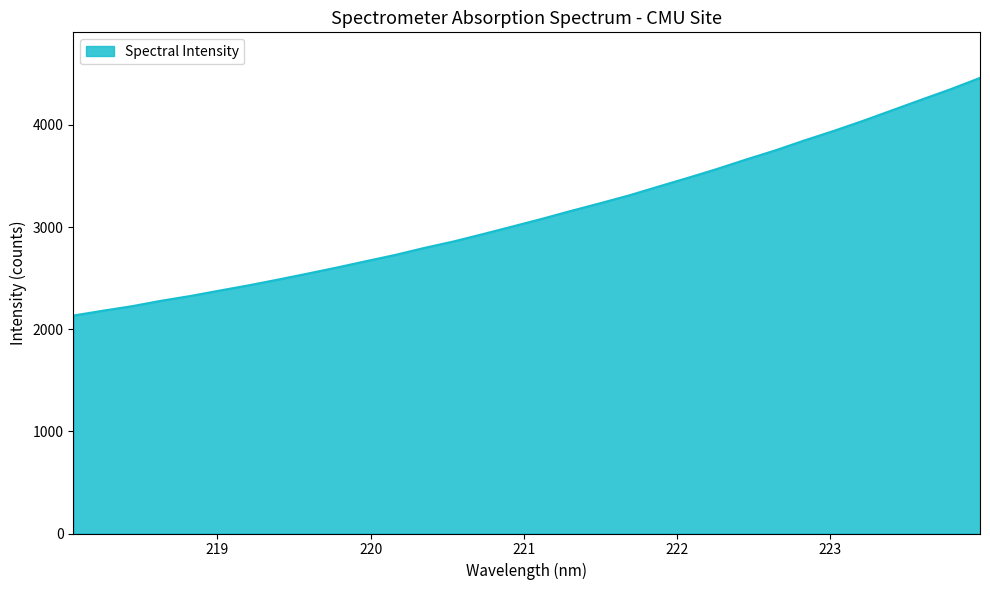

How many values exceed 3079?

16